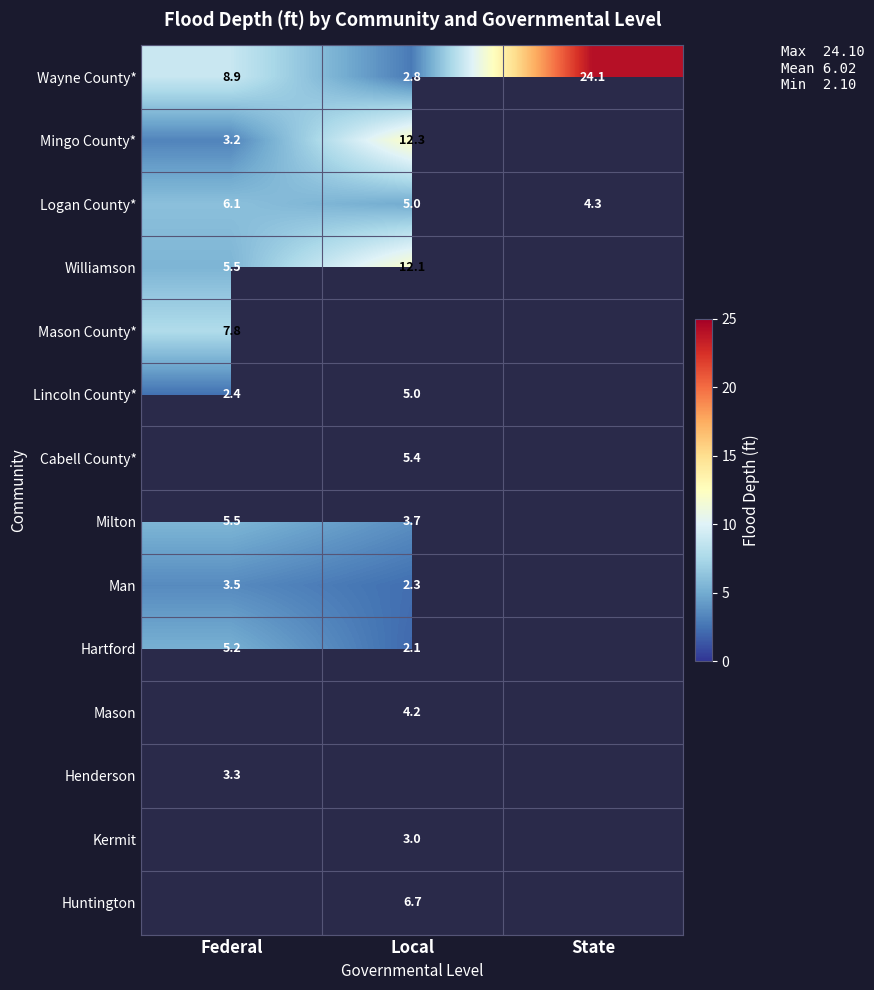

Which label corresponds to the smallest value in the chart?

Local